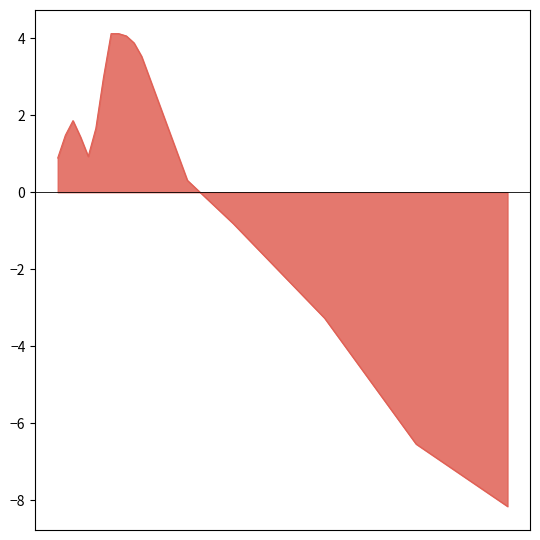

How many distinct data groups are displayed?

1